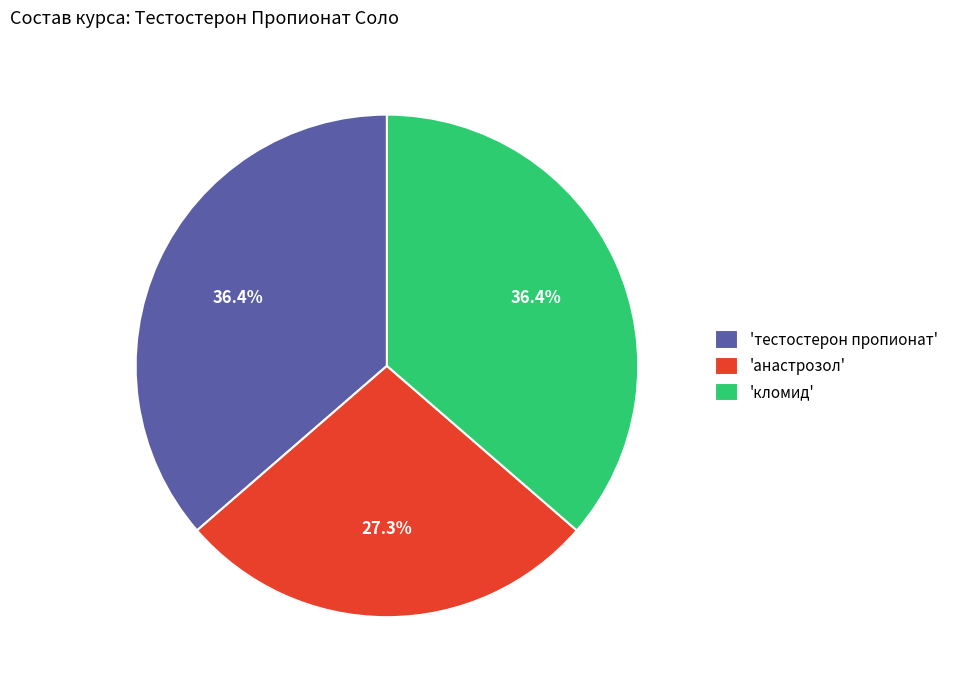

Is the sum of 'анастрозол' and 'кломид' greater than half?

Yes